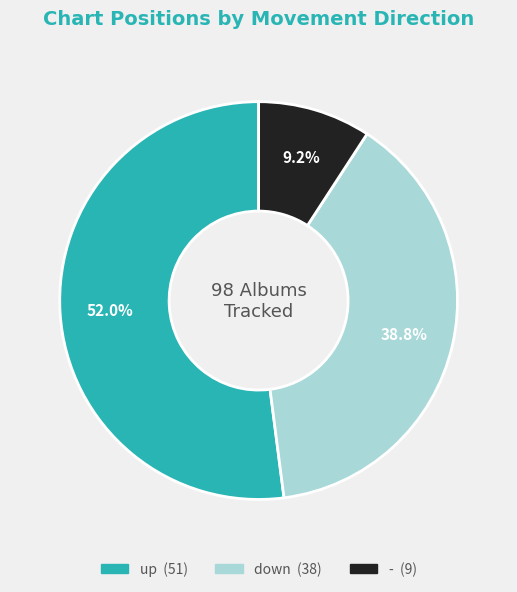

To the nearest percent, what portion does down represent?

39%